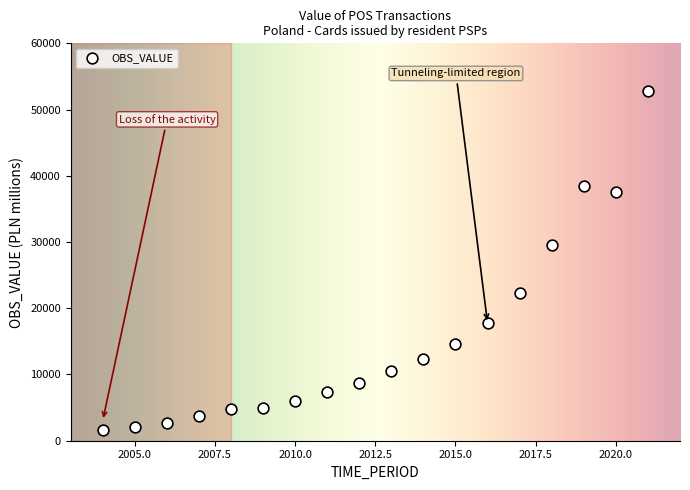

What is the range of X values (max minus min)?

17.0